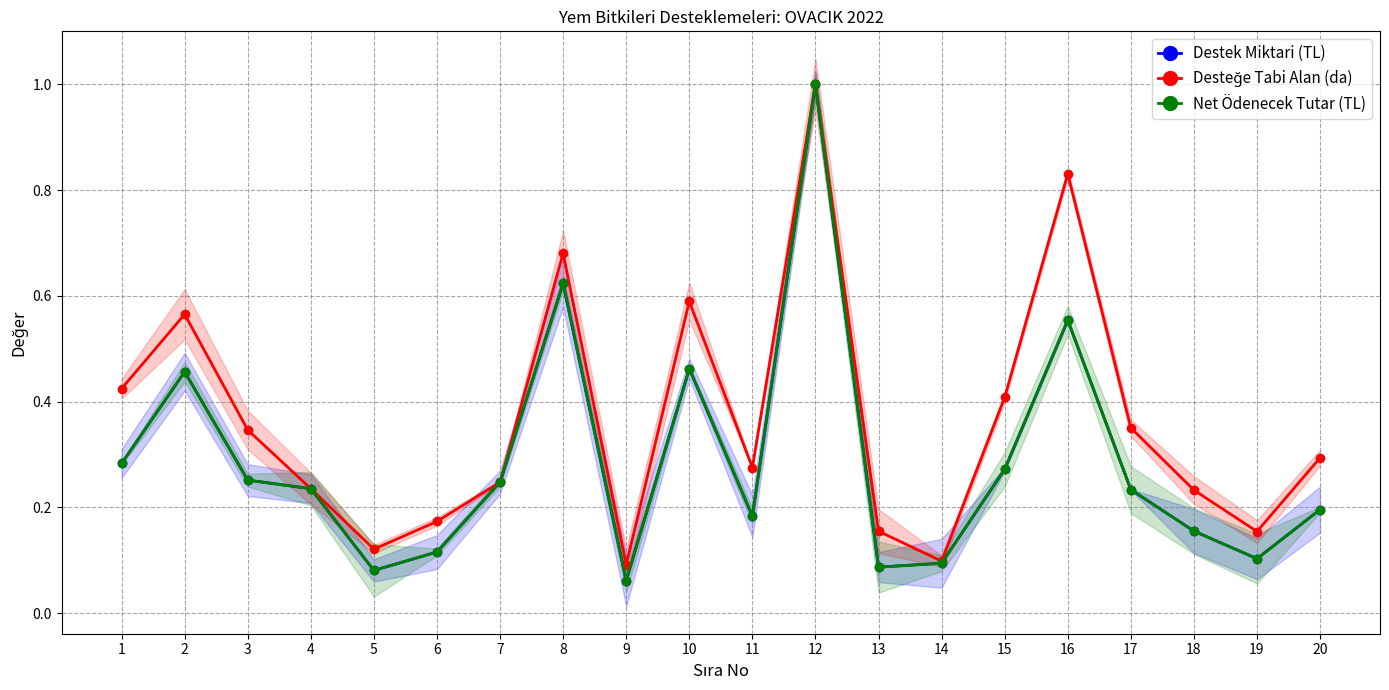

At which category is the sum across all series the highest?

12